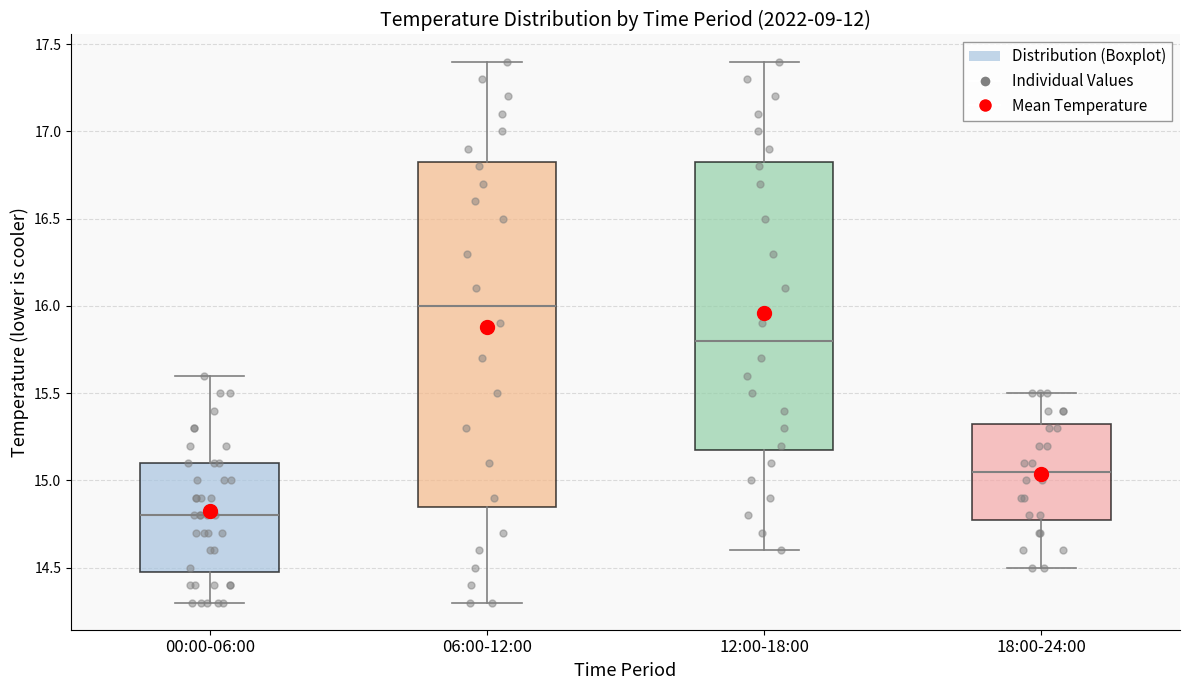

Which box's median line is the highest?

06:00-12:00